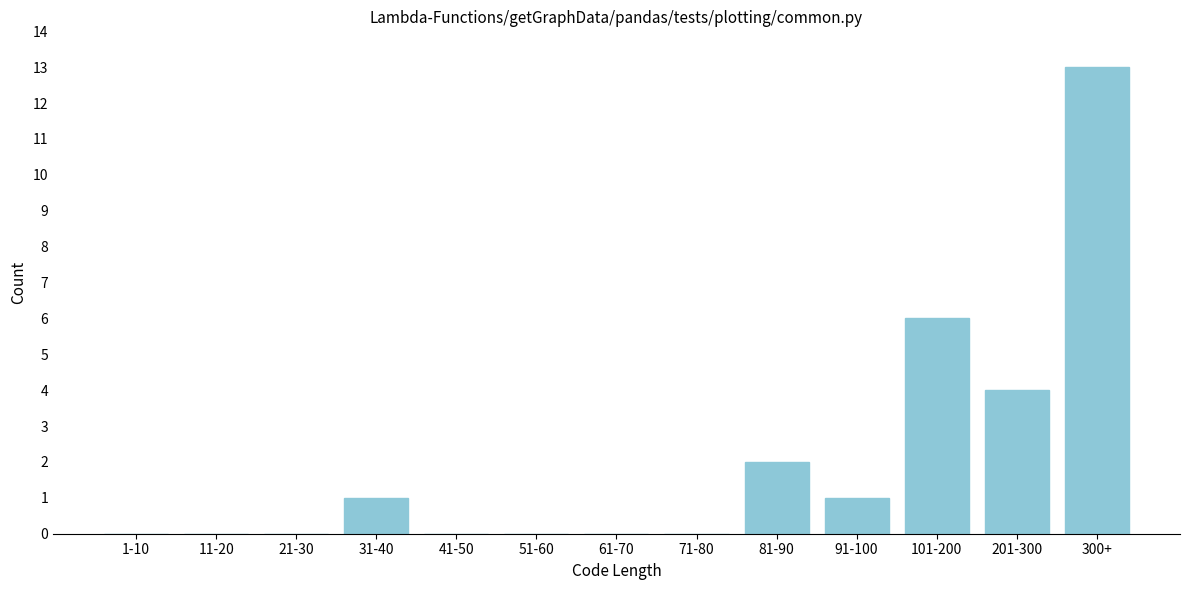

Reading left to right, transcribe all the data shown in this chart.

1-10=0	11-20=0	21-30=0	31-40=1	41-50=0	51-60=0	61-70=0	71-80=0	81-90=2	91-100=1	101-200=6	201-300=4	300+=13